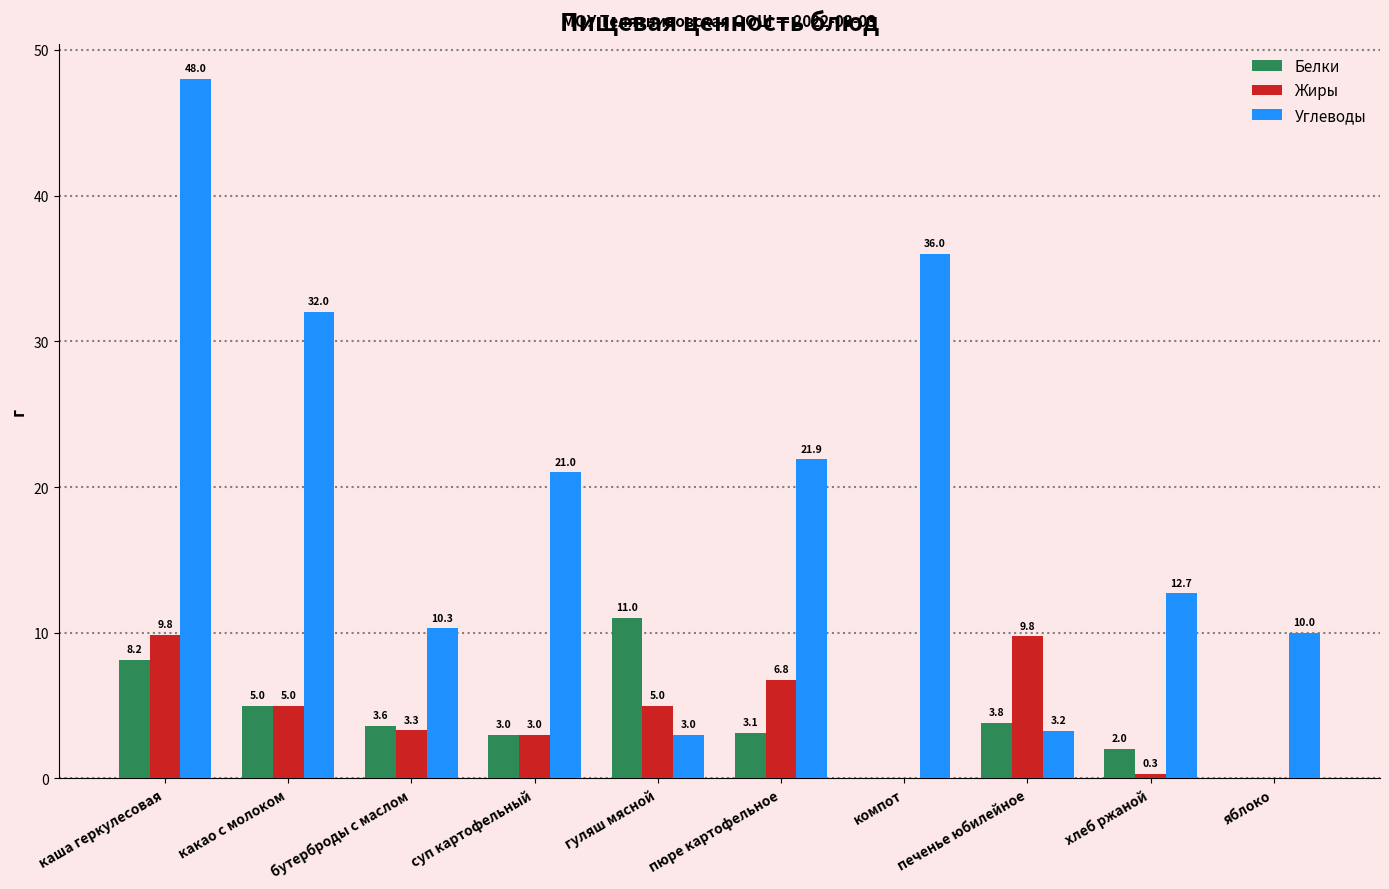

What value does the Жиры series have at каша геркулесовая?

9.8